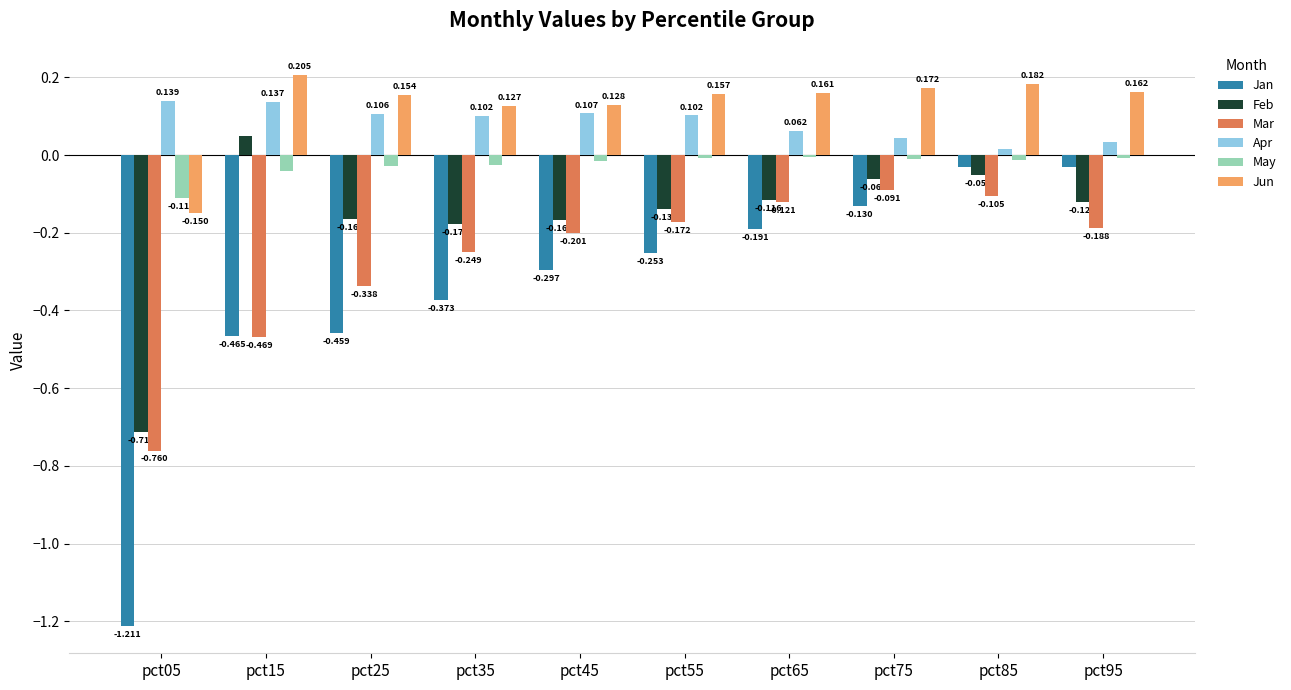

Rank the series by their maximum value, from lowest to highest.

Mar, Jan, May, Feb, Apr, Jun